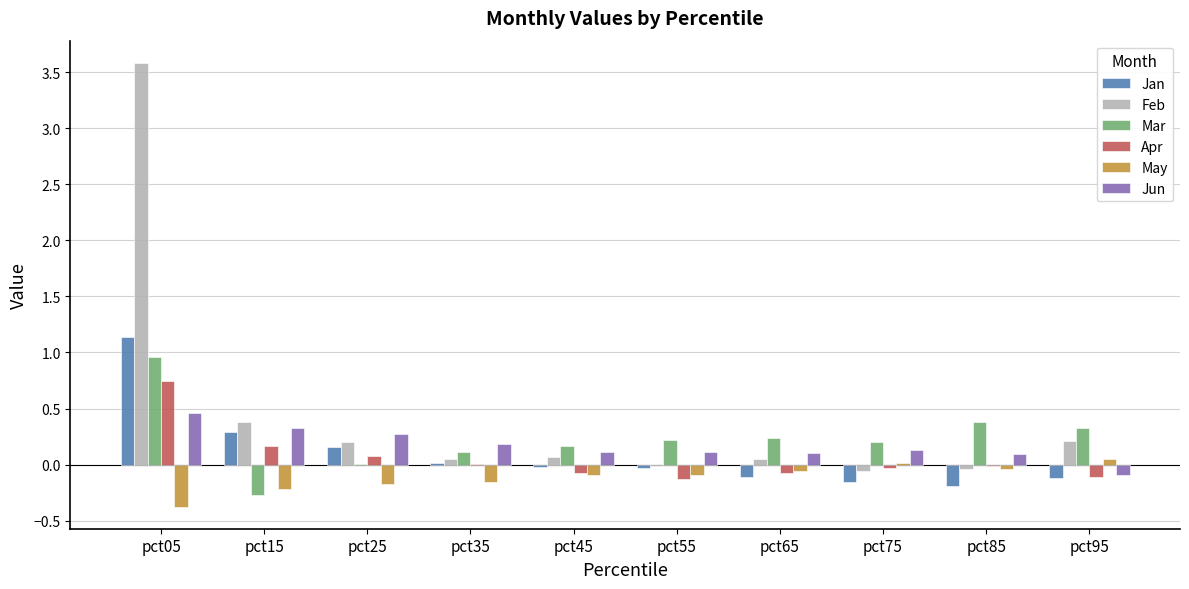

How many categories are shown in the chart?

10